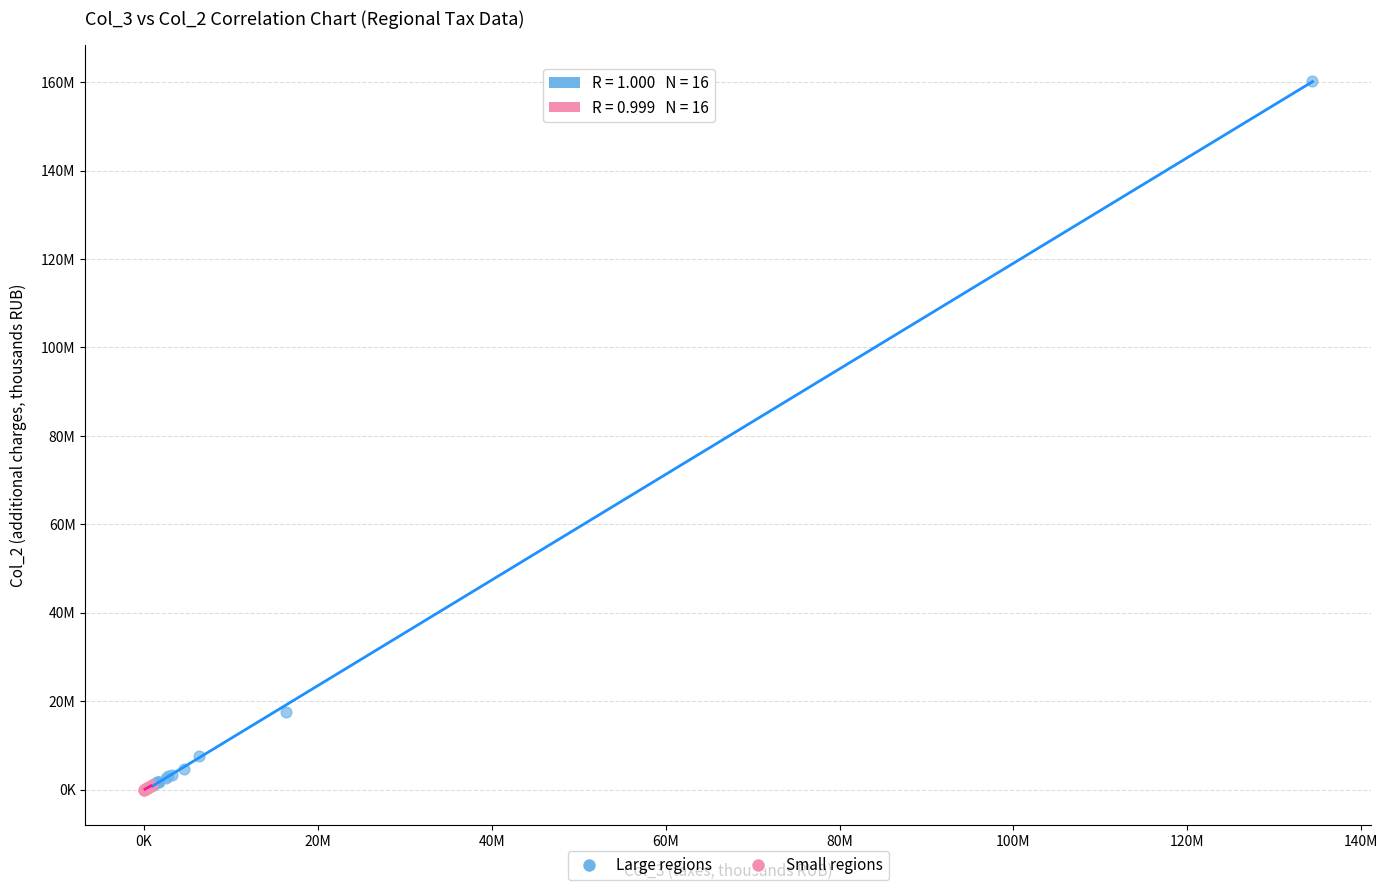

What are all the series names shown in the legend?

Large regions, Small regions